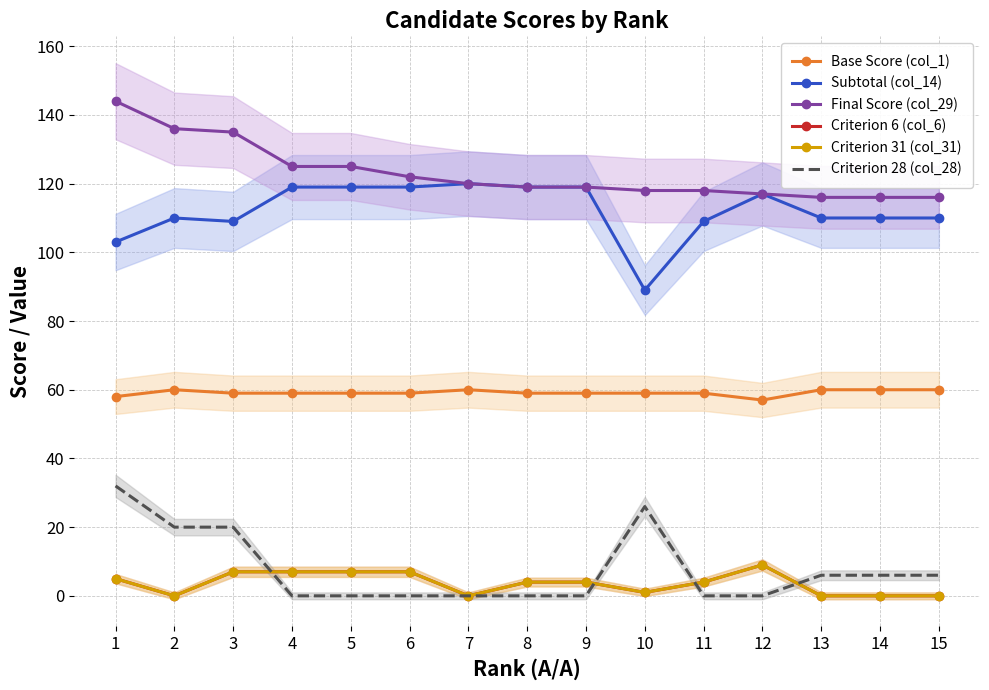

Which series has the largest total across all categories?

Final Score (col_29)